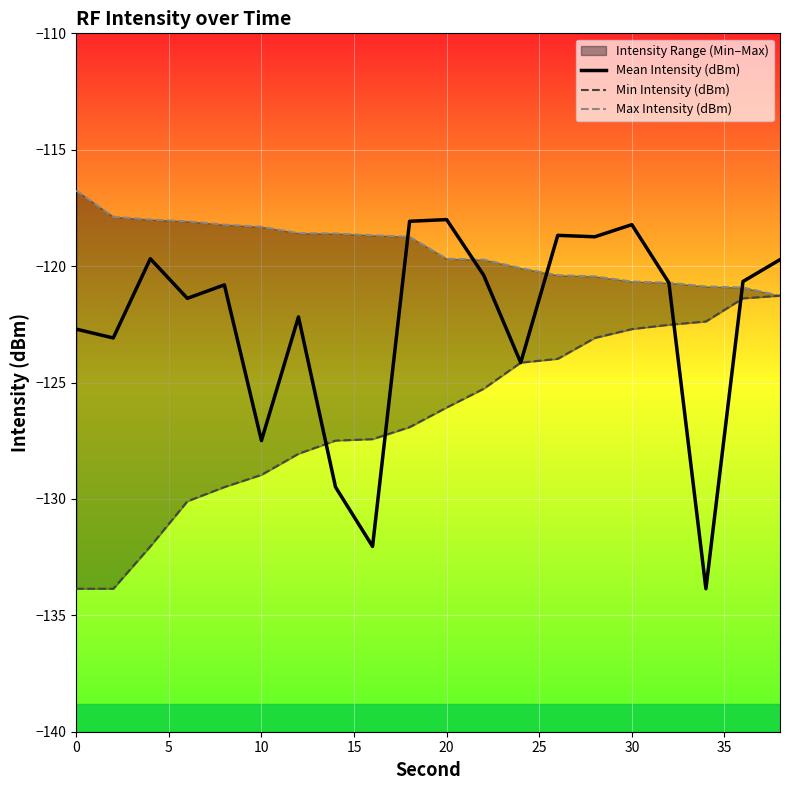

The Mean Intensity (dBm) series shows -196.2 at 0. True or false?

False